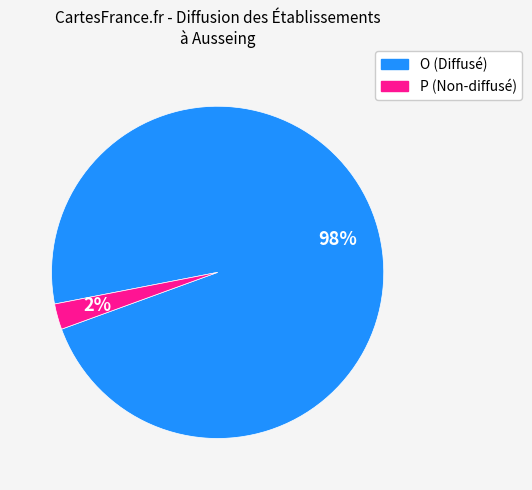

How many segments does this pie chart have?

2